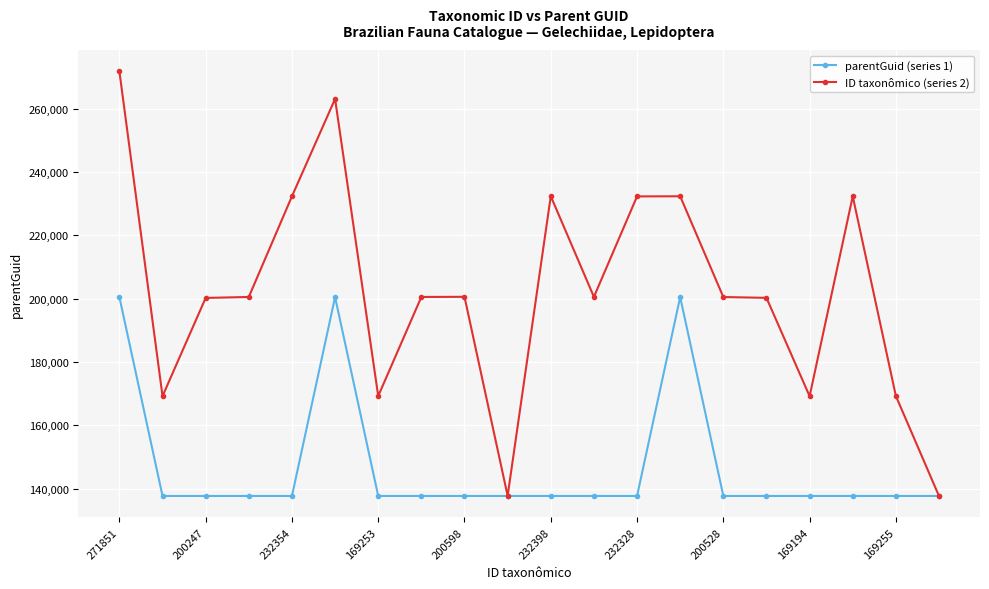

Rank the series by their maximum value, from highest to lowest.

ID taxonômico (series 2), parentGuid (series 1)